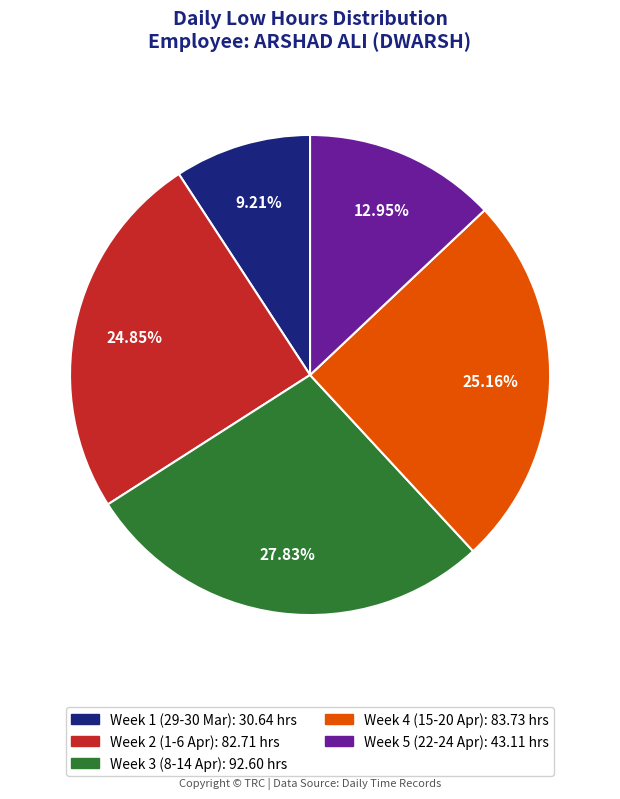

Do Week 3 (8-14 Apr): 92.60 hrs and Week 5 (22-24 Apr): 43.11 hrs together represent more than half of the pie?

No